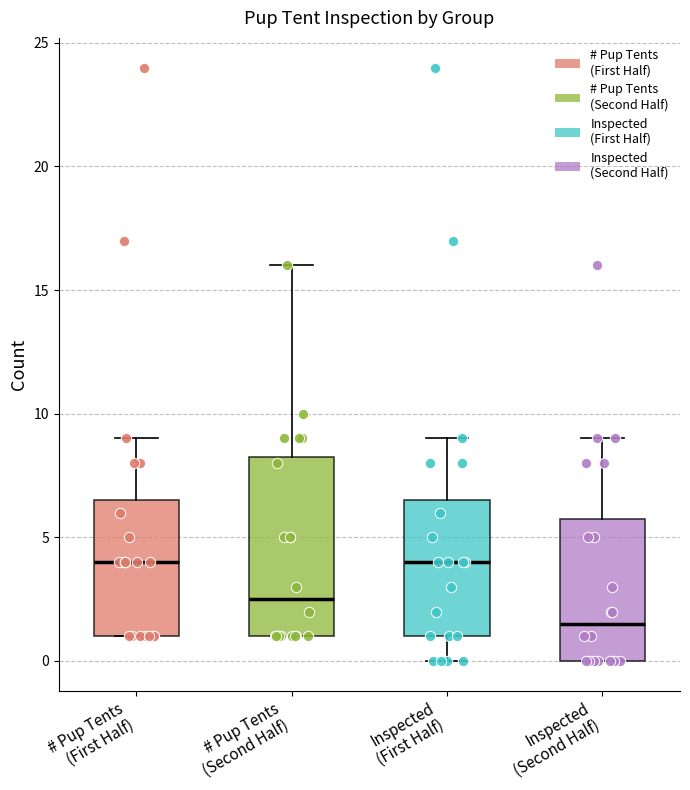

Where is the lower edge of the box for # Pup Tents (First Half) on the y-axis? The values are not printed on the chart, so give them approximately, as read against the axis.

1.0